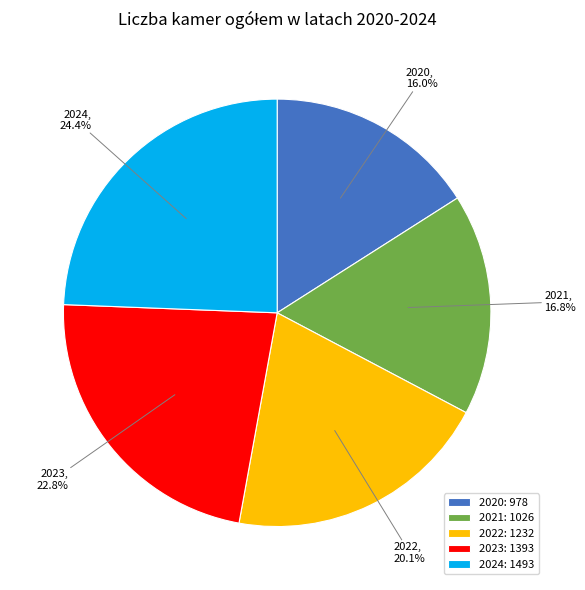

Between 2024 and 2022, which is larger?

2024